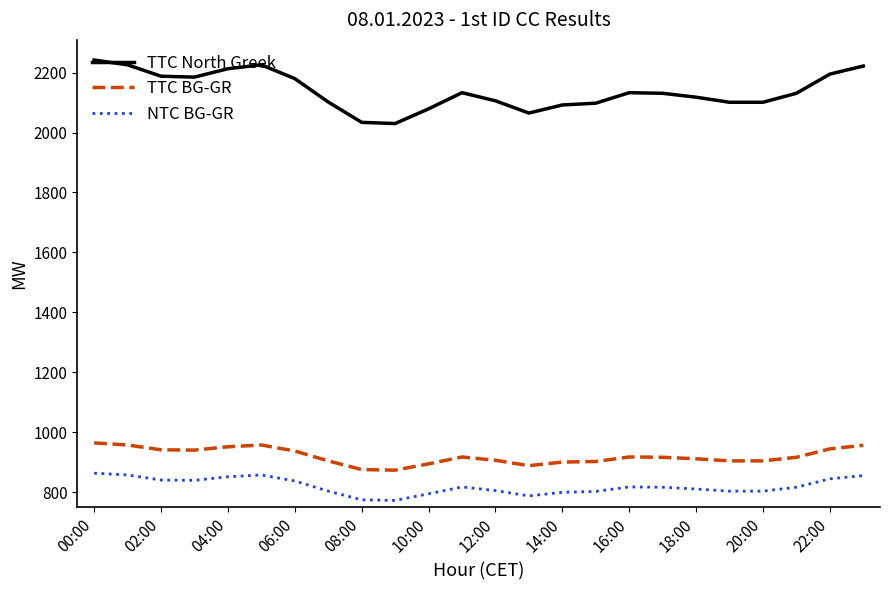

Which series has the largest total across all categories?

TTC North Greek